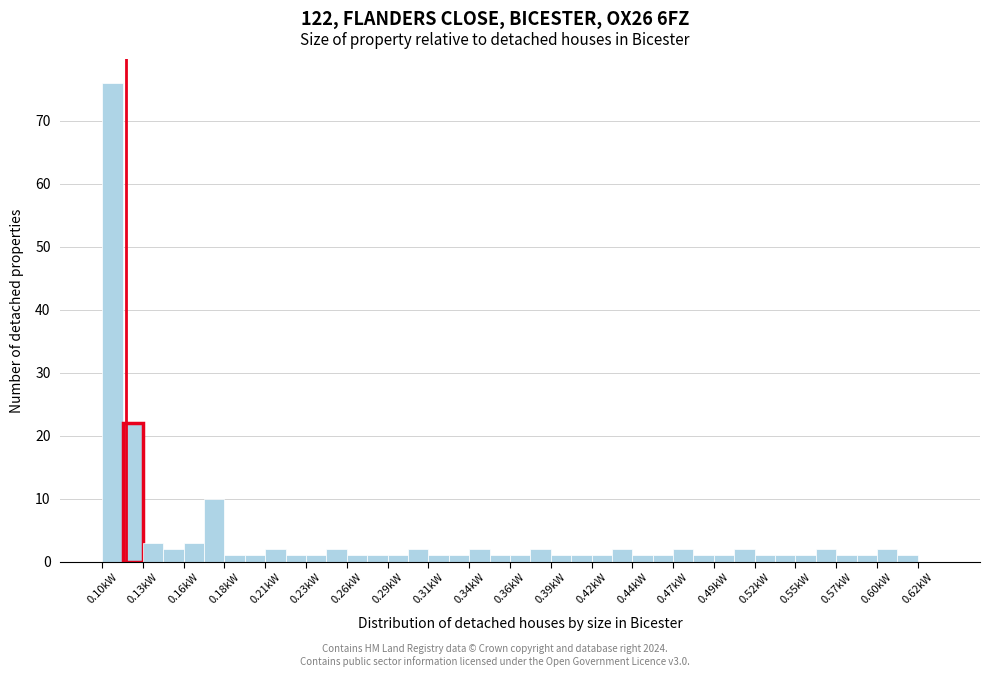

Around what value on the x-axis is the tallest bar? Give the approximate position of its centre, as read against the axis.

0.110